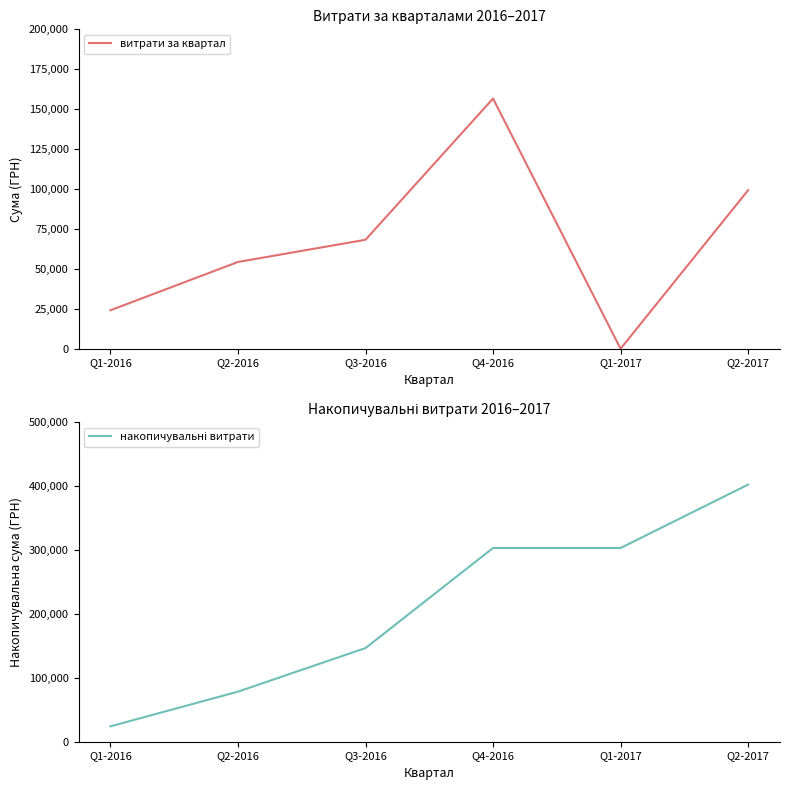

How many values in the витрати за квартал series exceed 68222?

3